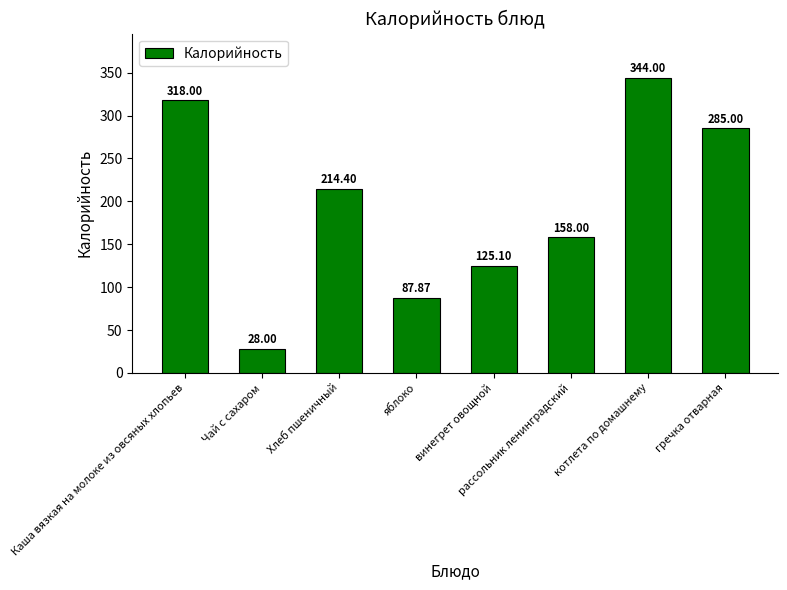

What is the label of the 1st bar from the left?

Каша вязкая на молоке из овсяных хлопьев